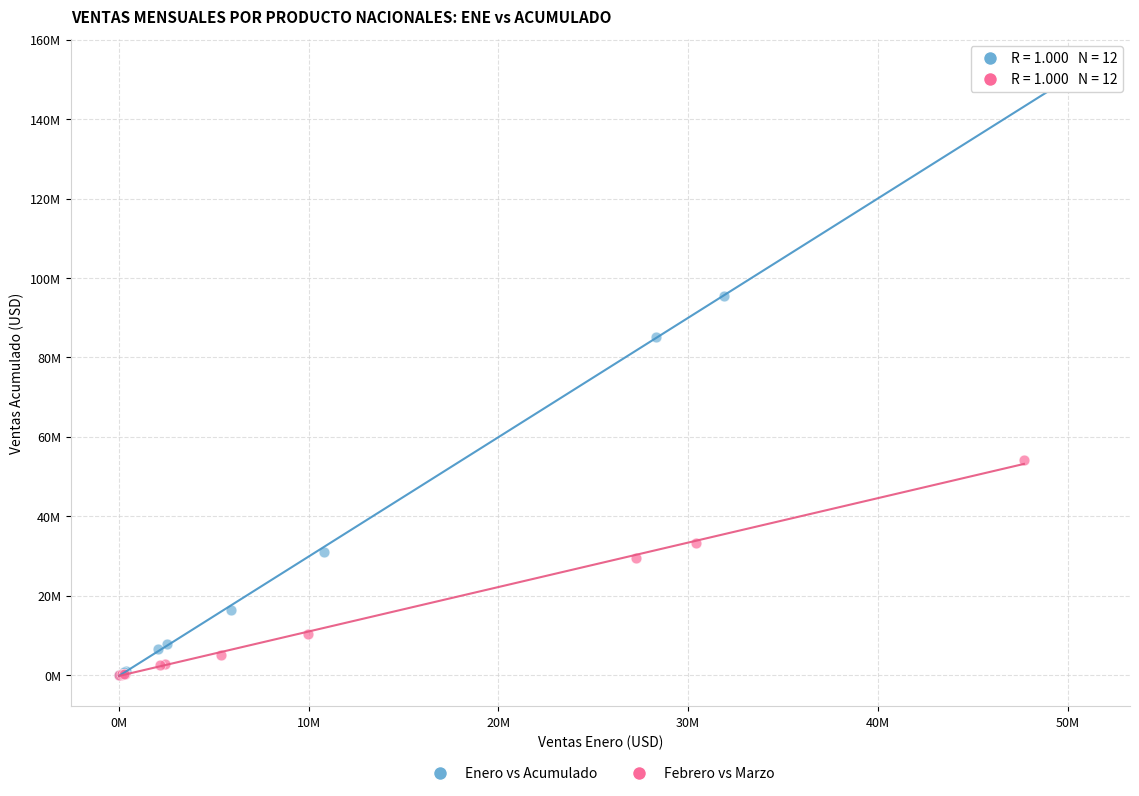

What are all the series names shown in the legend?

Enero vs Acumulado, Febrero vs Marzo